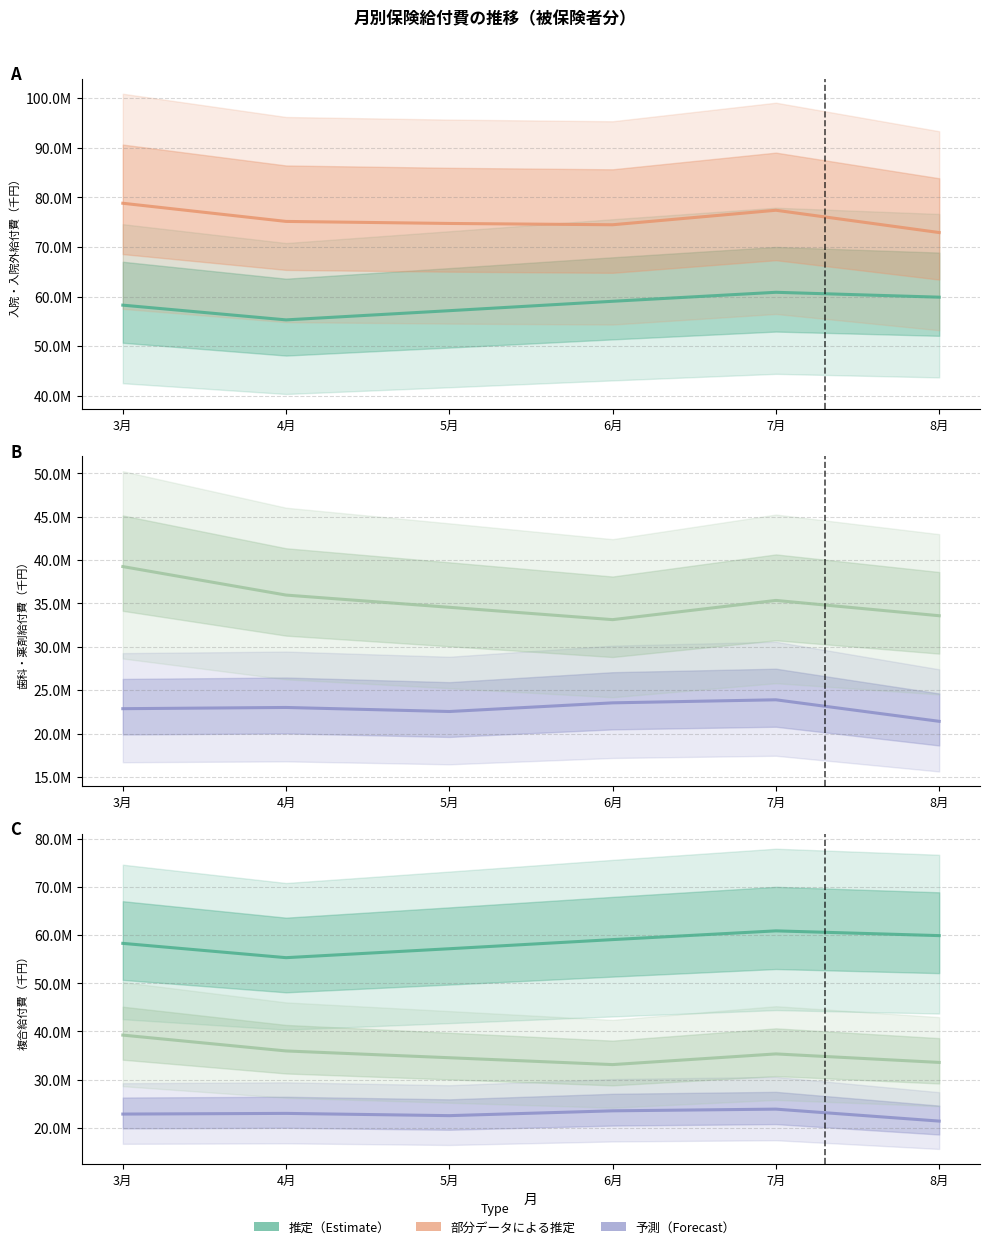

What is the sum of all 入院外給付費 values?

453495136.5